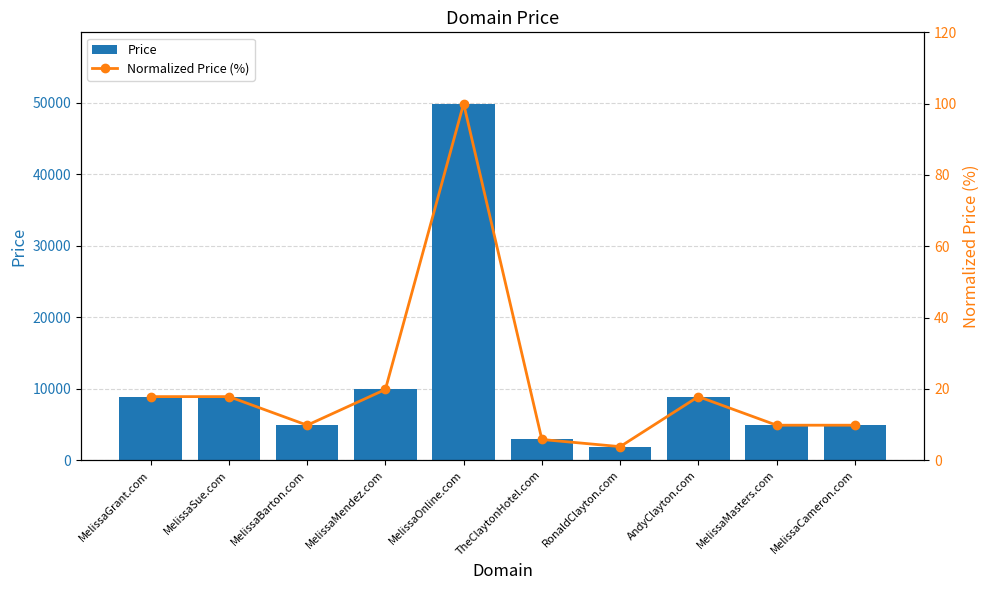

Reading left to right, transcribe all the data shown in this chart.

Price: MelissaGrant.com=8888.0	MelissaSue.com=8888.0	MelissaBarton.com=4888.0	MelissaMendez.com=9888.0	MelissaOnline.com=49888.0	TheClaytonHotel.com=2888.0	RonaldClayton.com=1888.0	AndyClayton.com=8888.0	MelissaMasters.com=4888.0	MelissaCameron.com=4888.0
Normalized Price (%): MelissaGrant.com=17.8	MelissaSue.com=17.8	MelissaBarton.com=9.8	MelissaMendez.com=19.8	MelissaOnline.com=100.0	TheClaytonHotel.com=5.8	RonaldClayton.com=3.8	AndyClayton.com=17.8	MelissaMasters.com=9.8	MelissaCameron.com=9.8